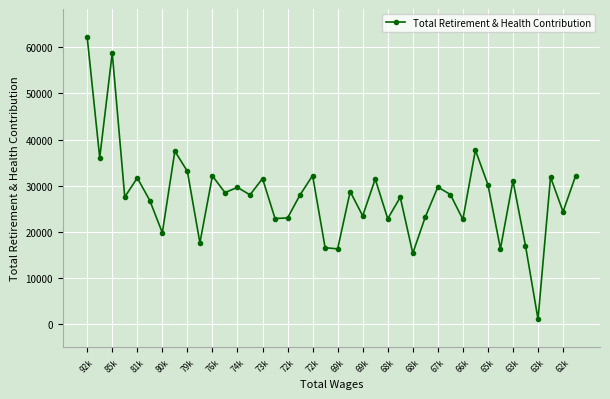

What is the sum of all values?

1115111